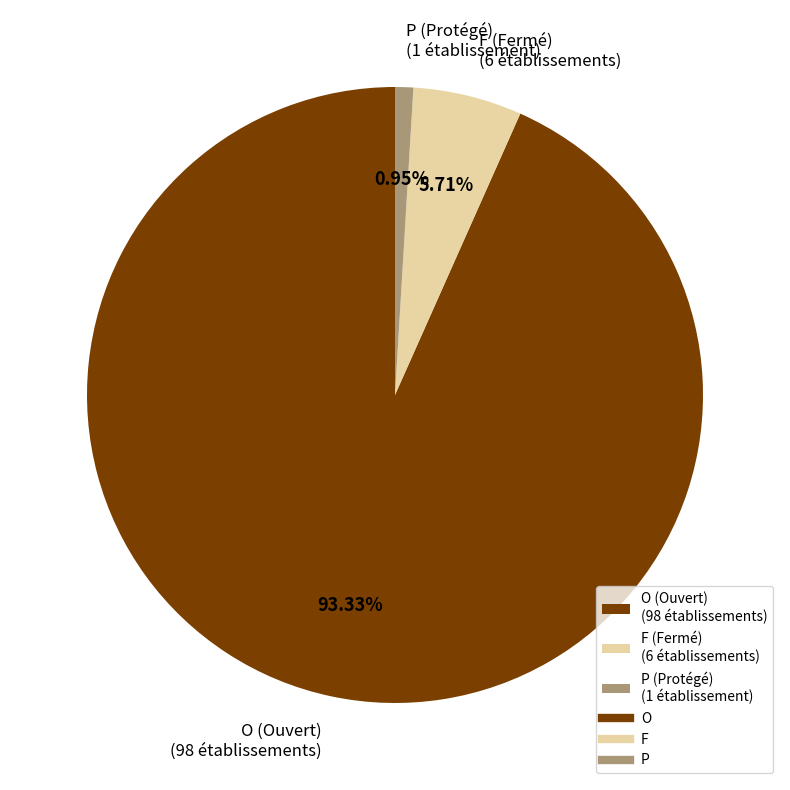

Rank the categories by value from highest to lowest.

O, F, P